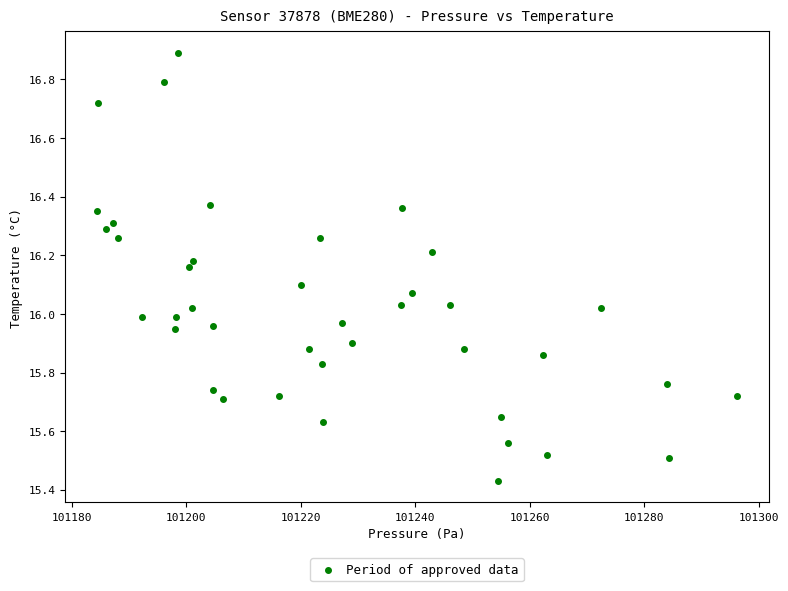

What is the range of Y values (max minus min)?

1.5